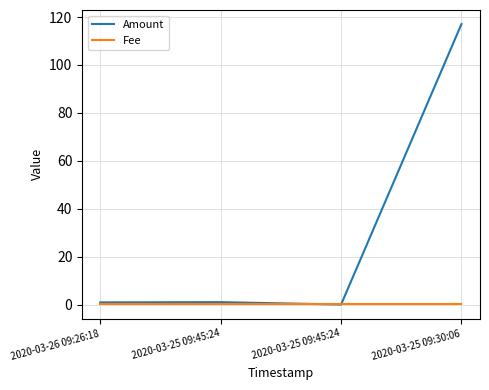

Does the chart have visible grid lines?

Yes